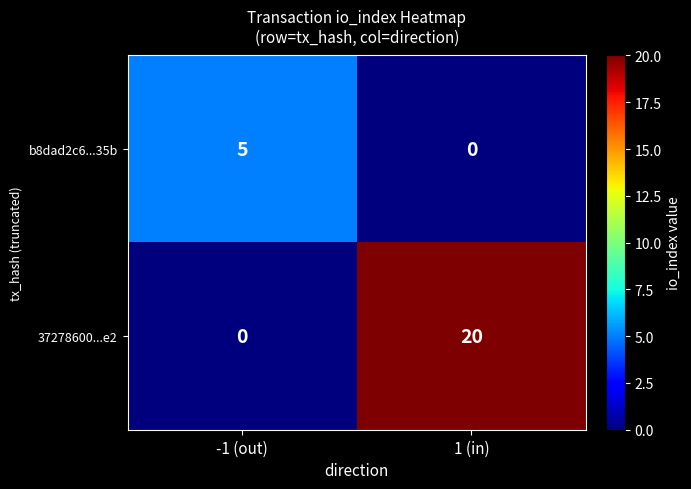

Is it true that 37278600...e2 equals 20 at 1 (in)?

True